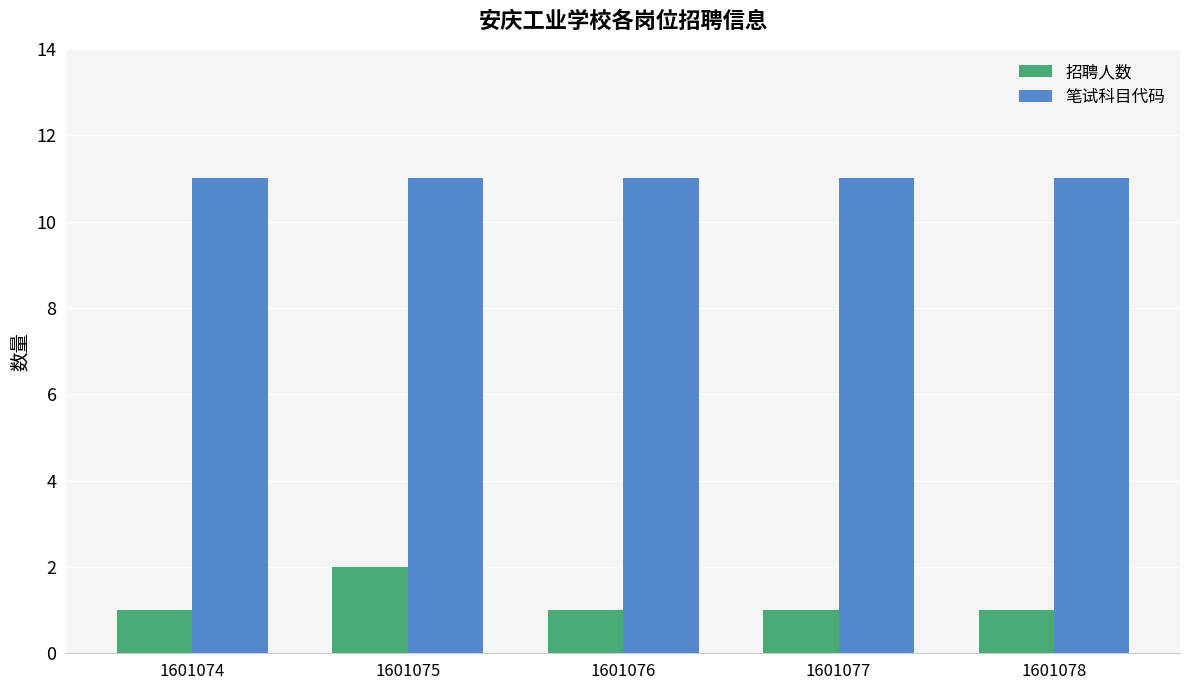

Which series has the largest total across all categories?

笔试科目代码